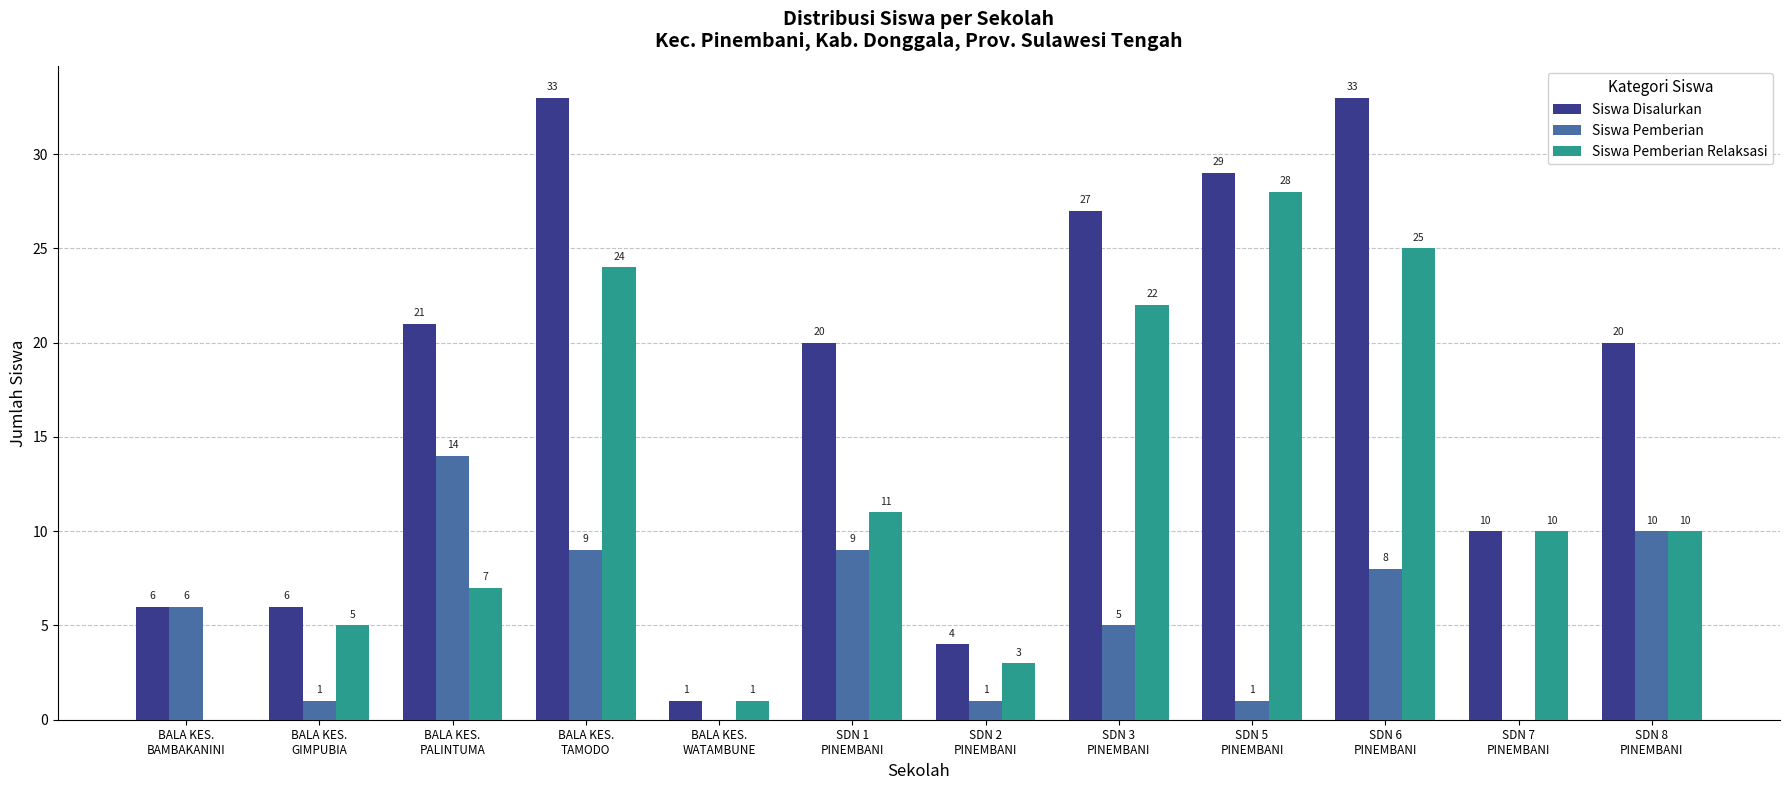

How many series are shown in this chart?

3